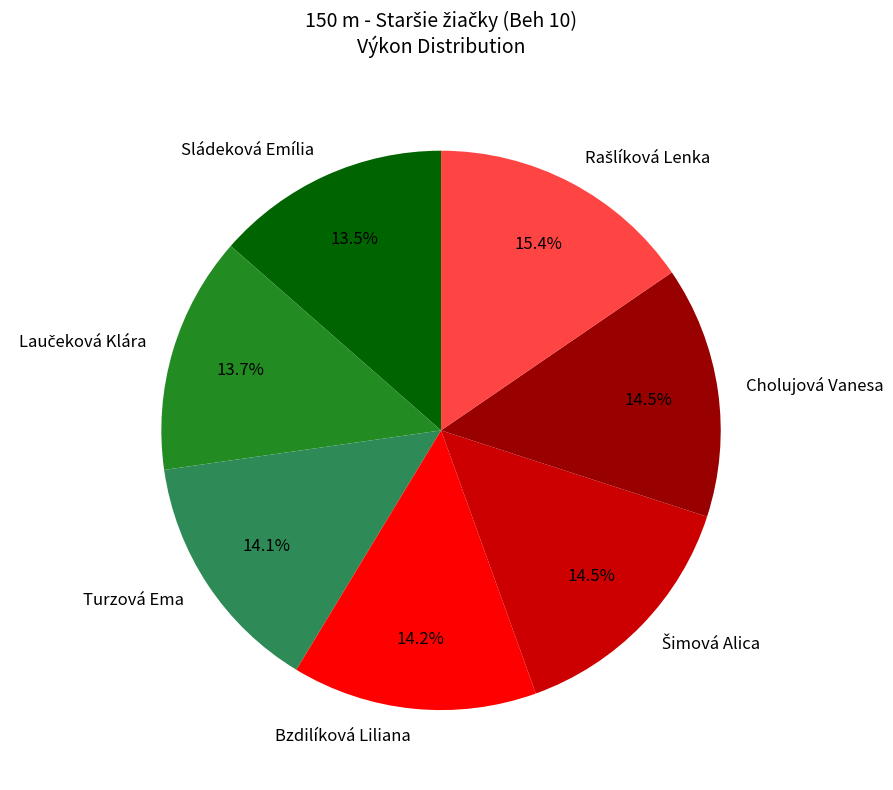

Do Bzdilíková Liliana and Turzová Ema together represent more than half of the pie?

No